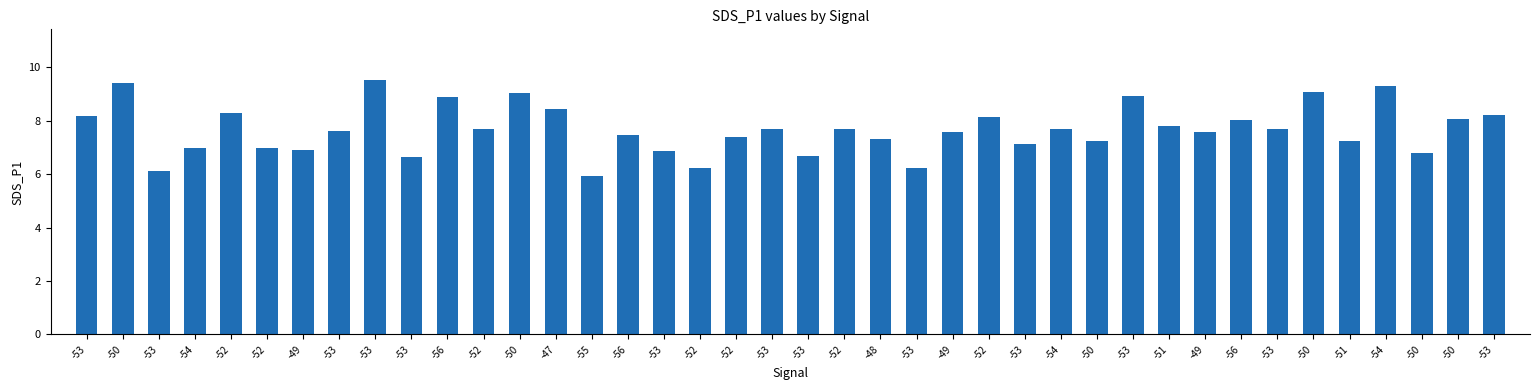

Where is the data nearest to the value 7?

-54